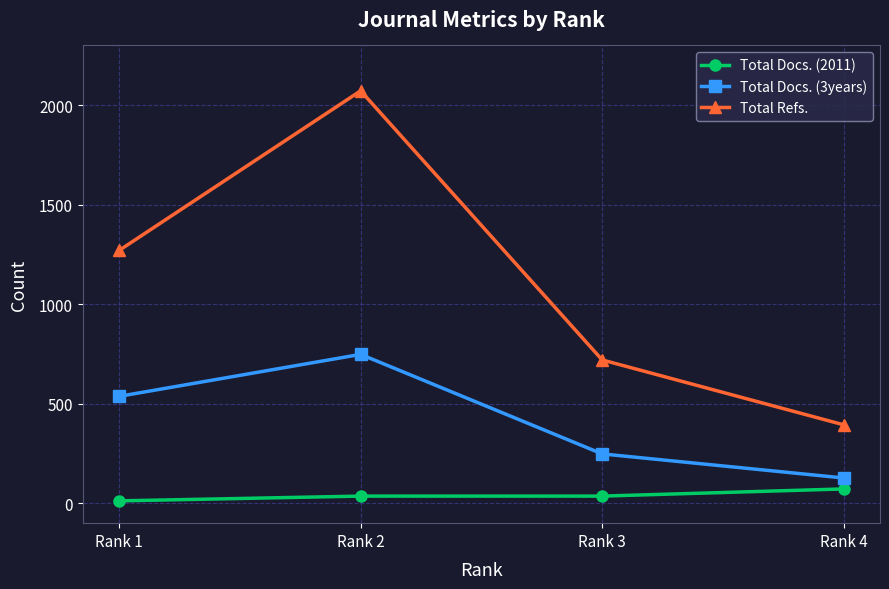

What is the value of the Total Refs. point at the 1st from the left?

1270